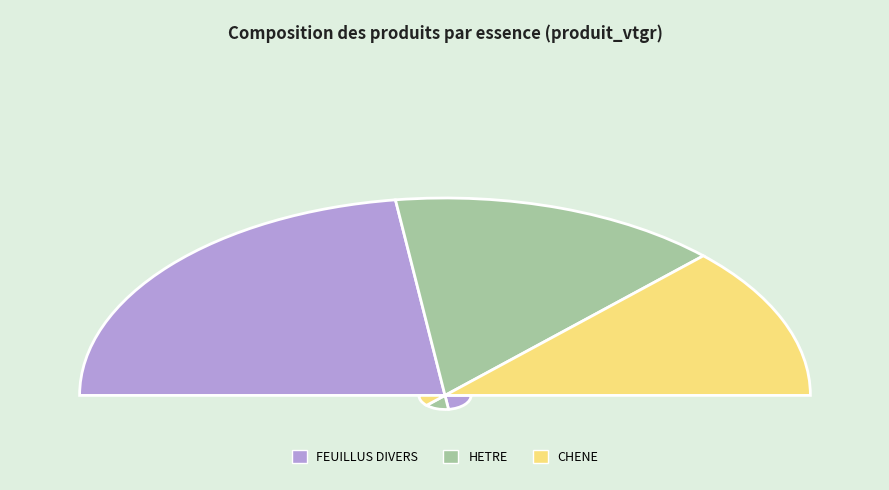

To the nearest percent, what percentage of the pie is CHENE?

25%